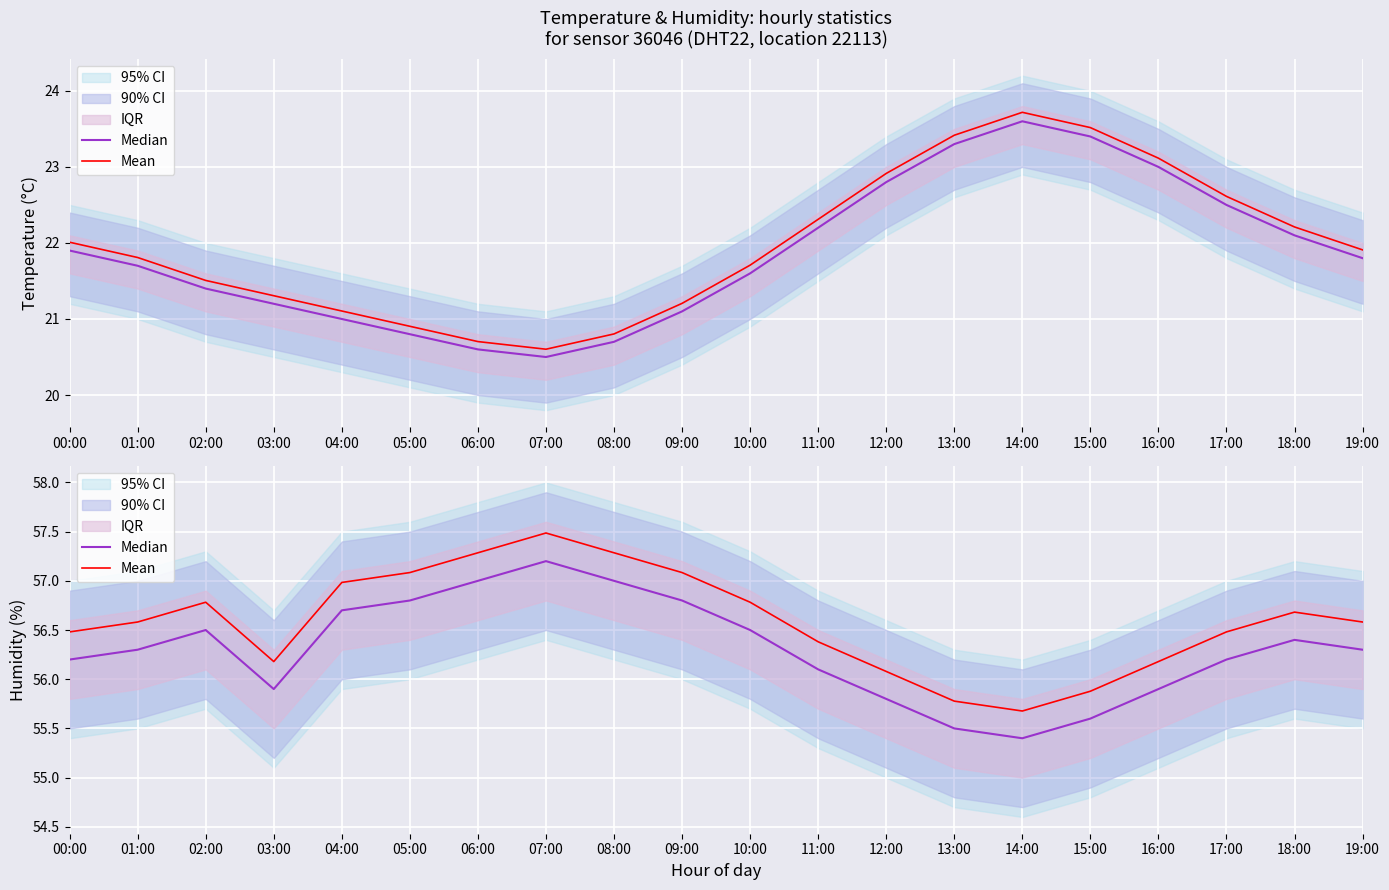

What is the difference between the second highest and minimum values in the Median series?

1.6